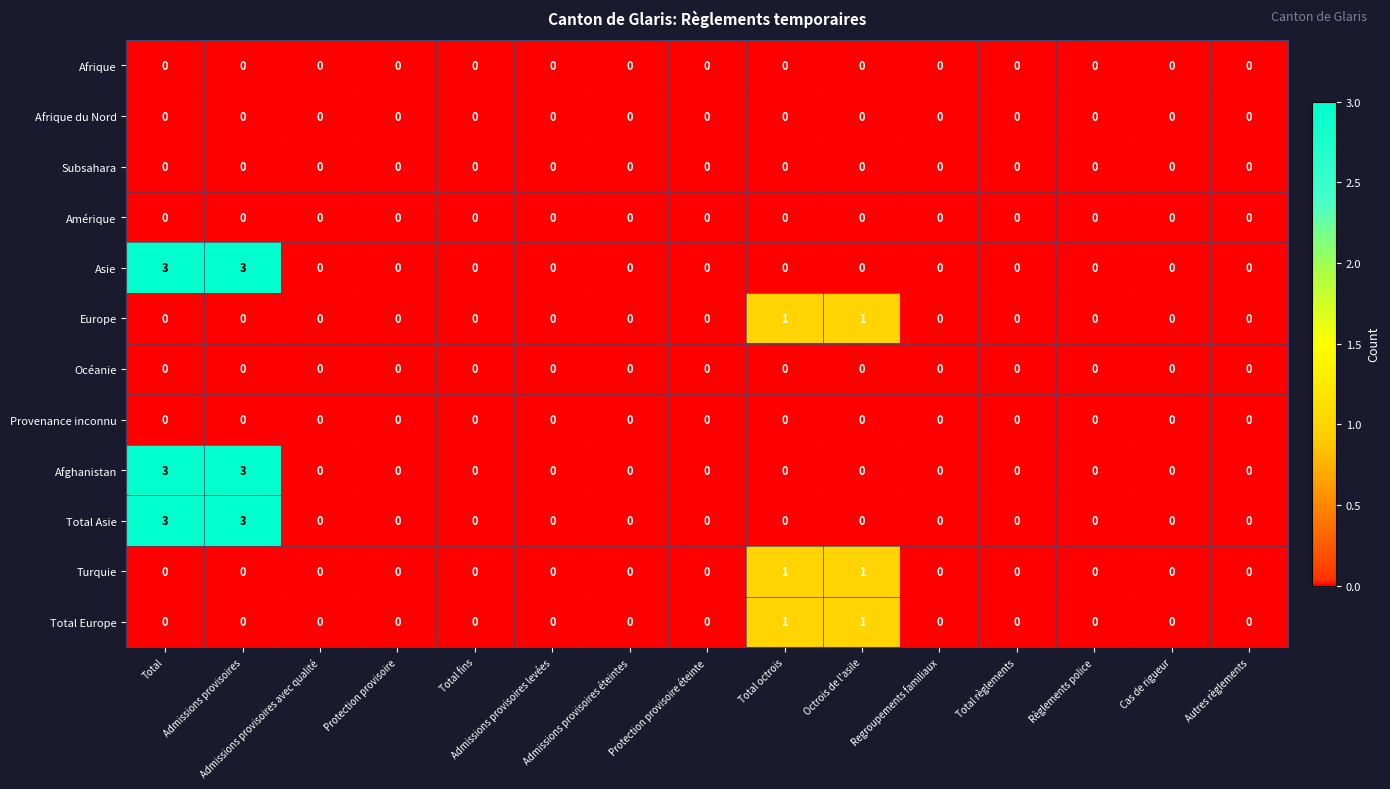

What is the greatest value displayed?

3